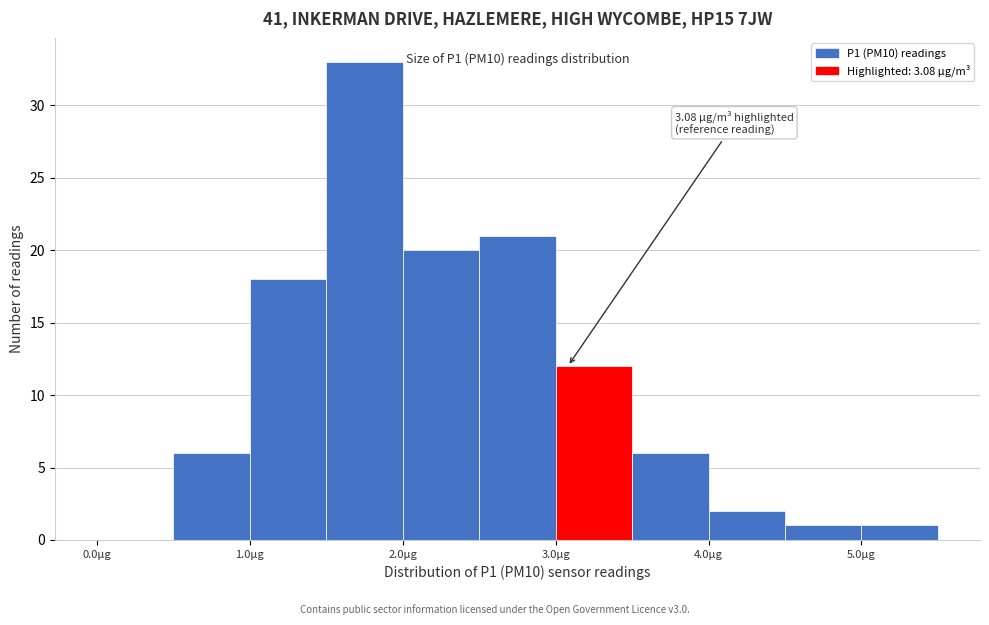

Over which range of the x-axis is the bar tallest?

1.5 to 2.0